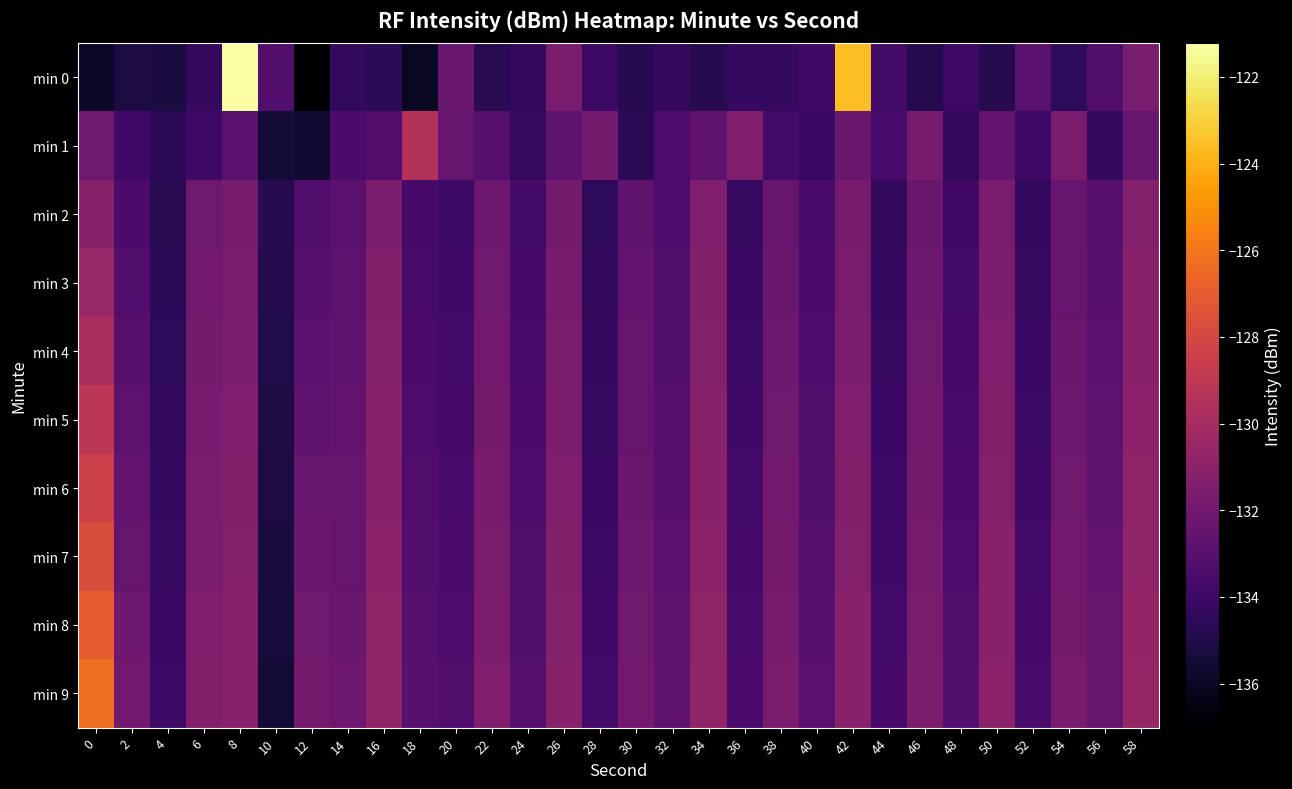

Rank the series at 36 from lowest to highest value.

min 0, min 2, min 3, min 4, min 5, min 6, min 7, min 8, min 9, min 1